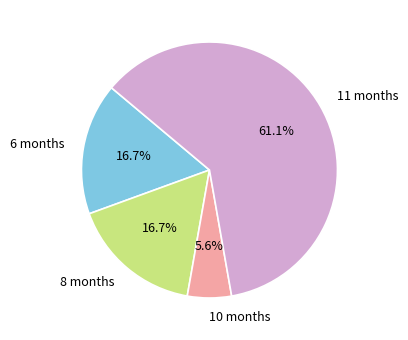

Which category has the smallest portion of the pie?

10 months